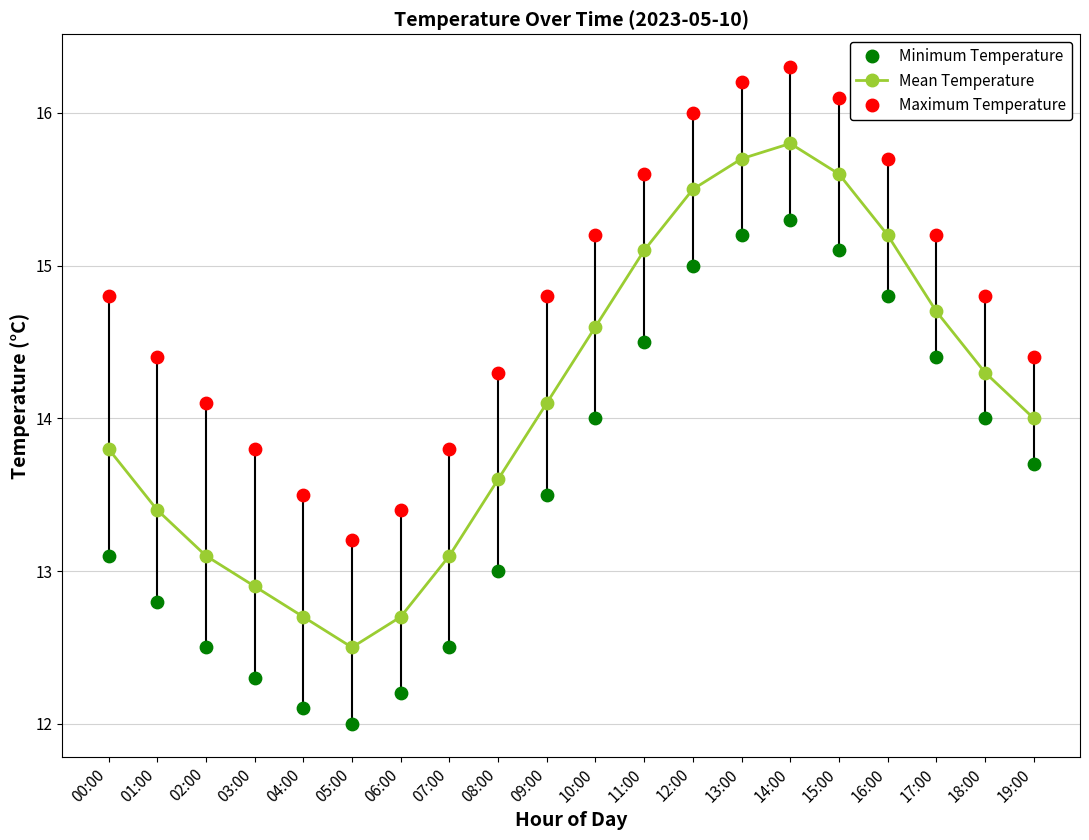

At how many categories does at least one series exceed 16?

3